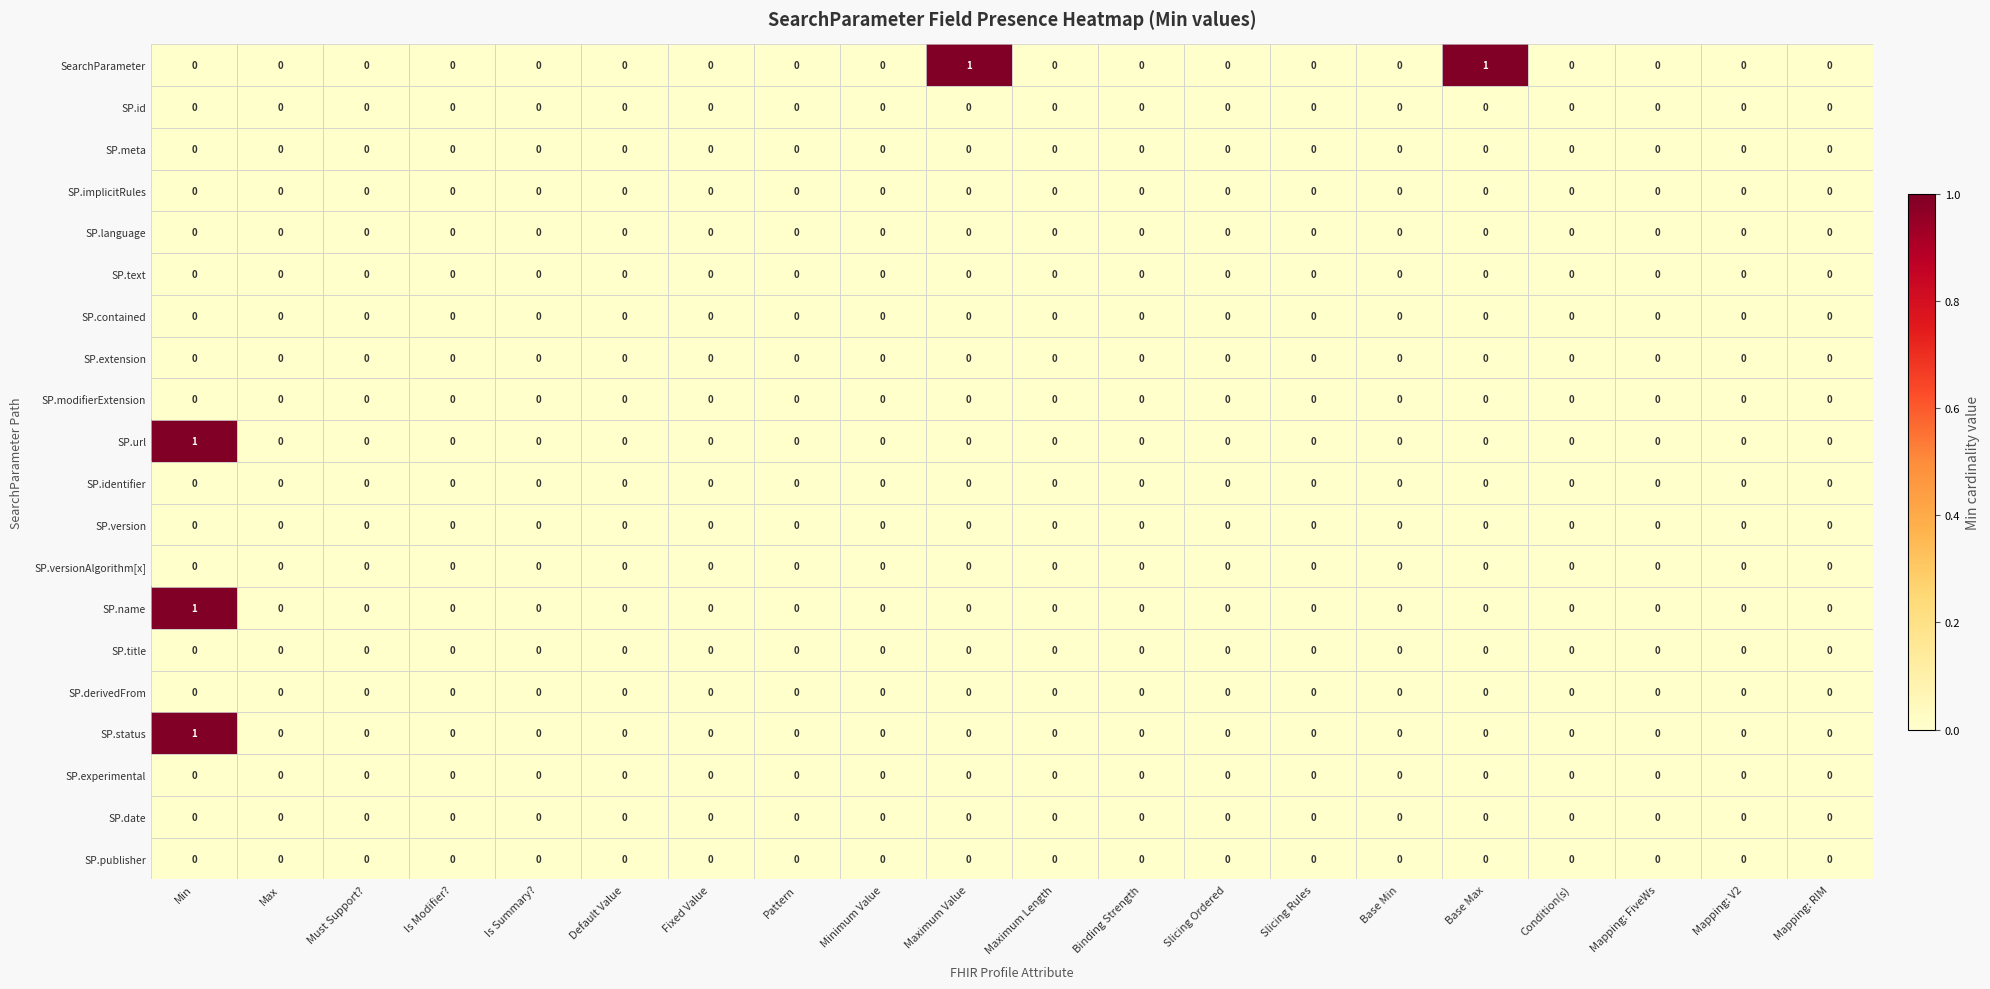

Between Is Modifier? and Base Max, which series saw the biggest shift?

SearchParameter